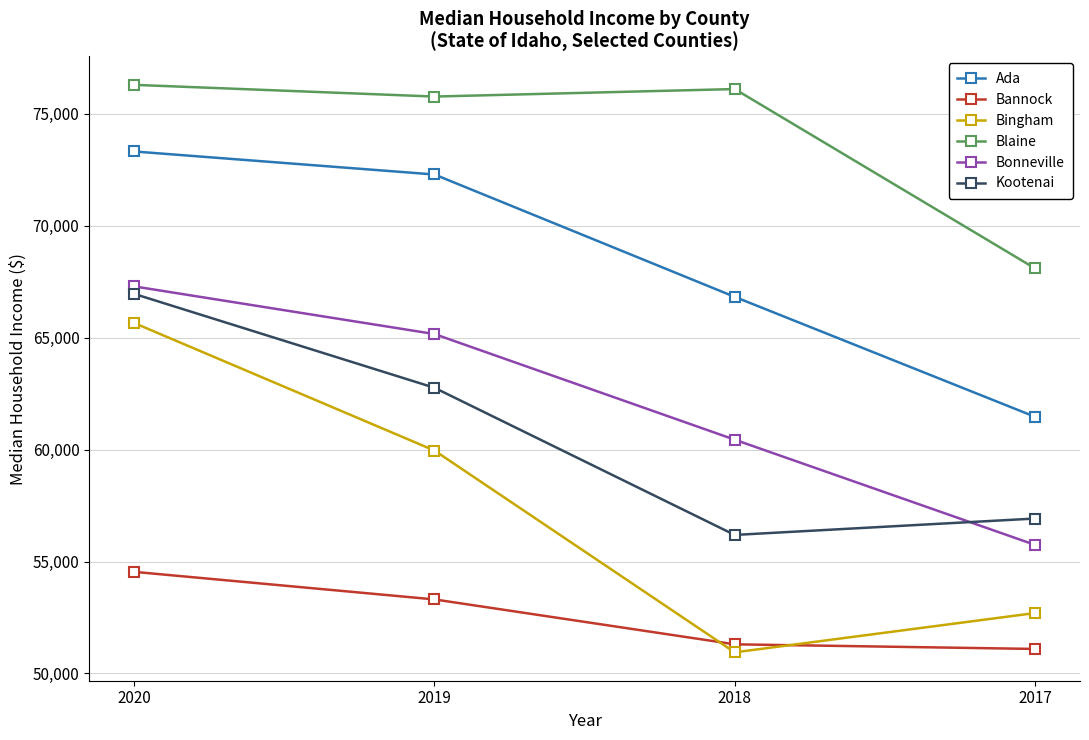

Does the chart have visible grid lines?

Yes